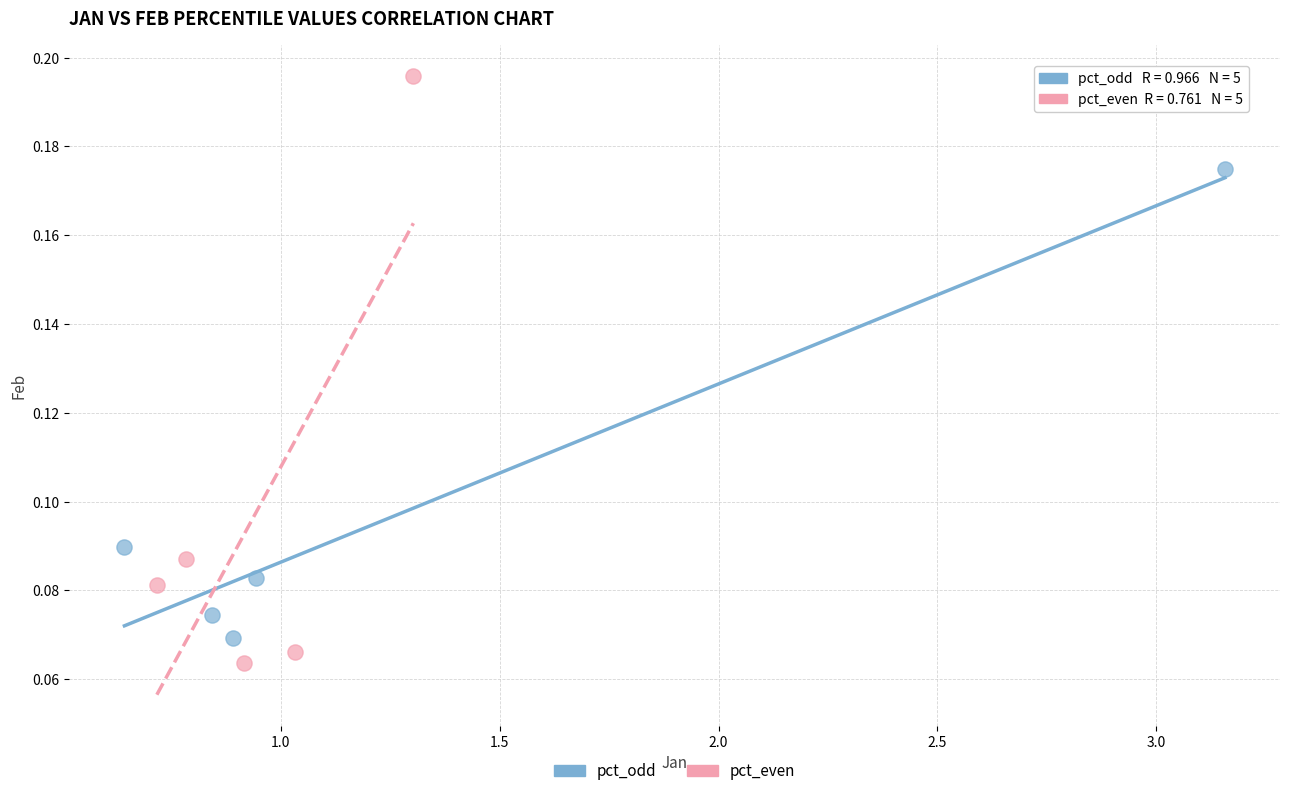

Which series has the widest spread of Y values?

pct_even